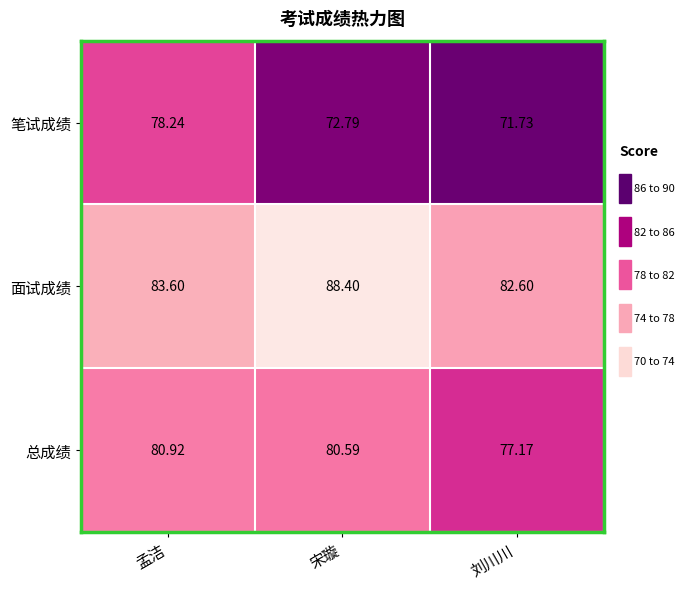

At 刘川川, list the series in order from smallest to largest.

笔试成绩, 总成绩, 面试成绩